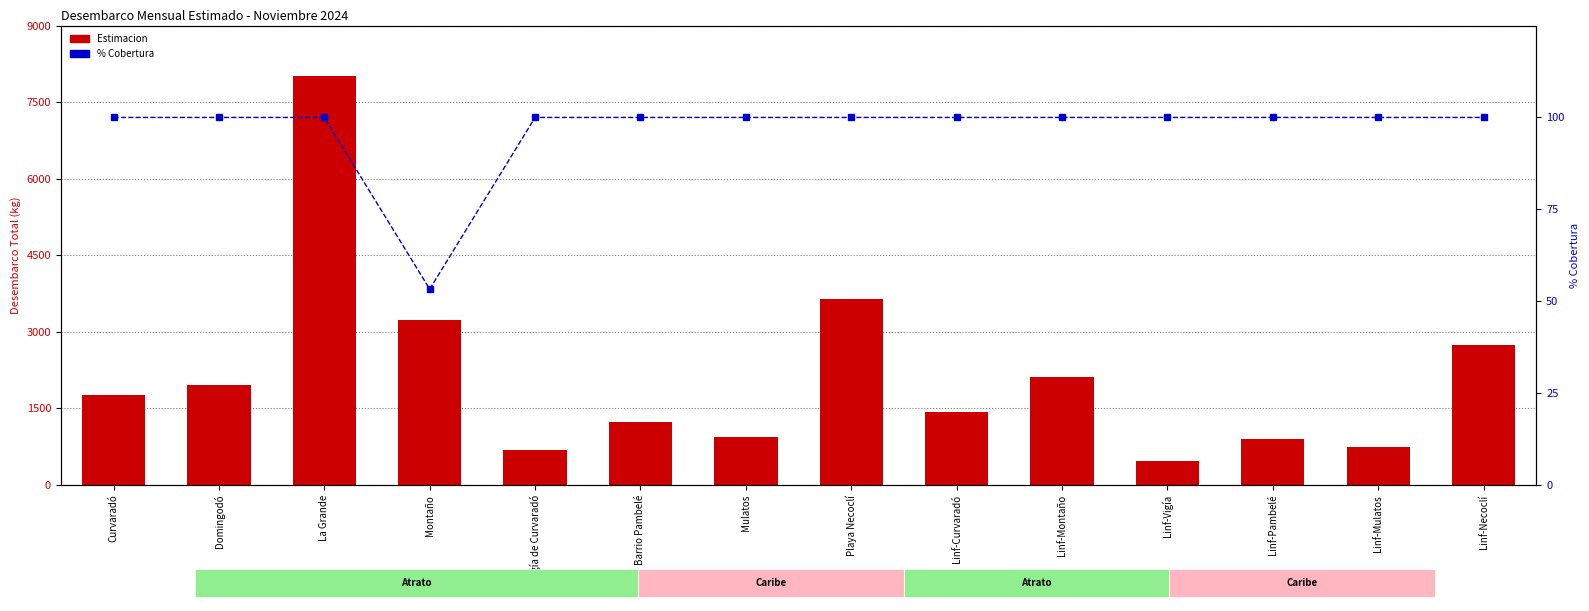

The value of Estimacion at Linf-Montaño is 2124.5. True or false?

True